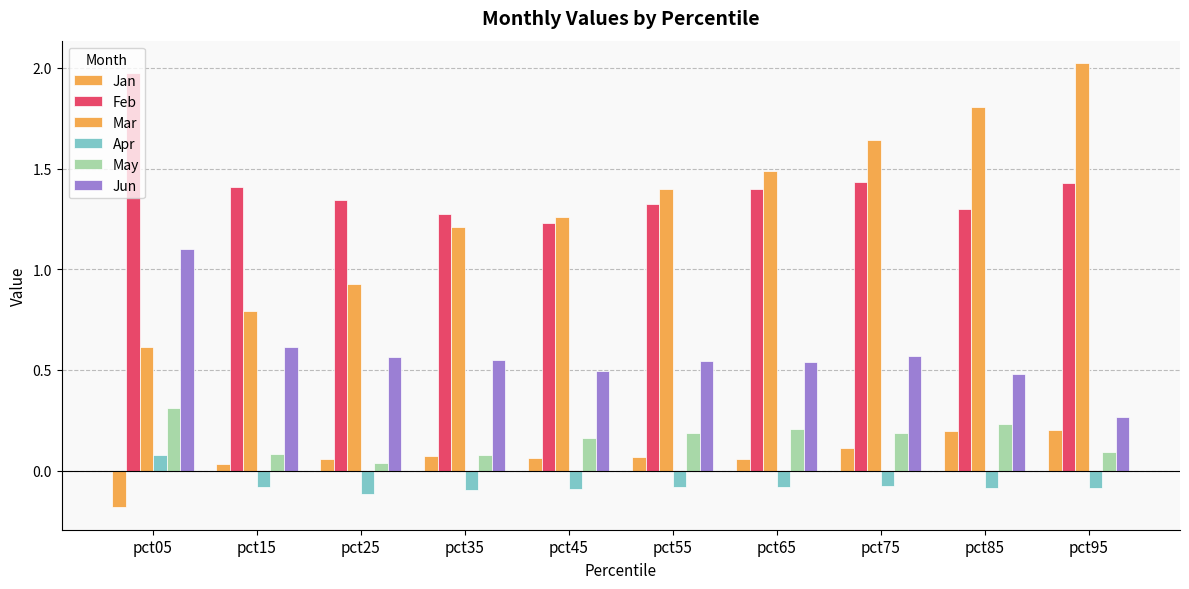

What is the maximum value shown in the chart?

2.0